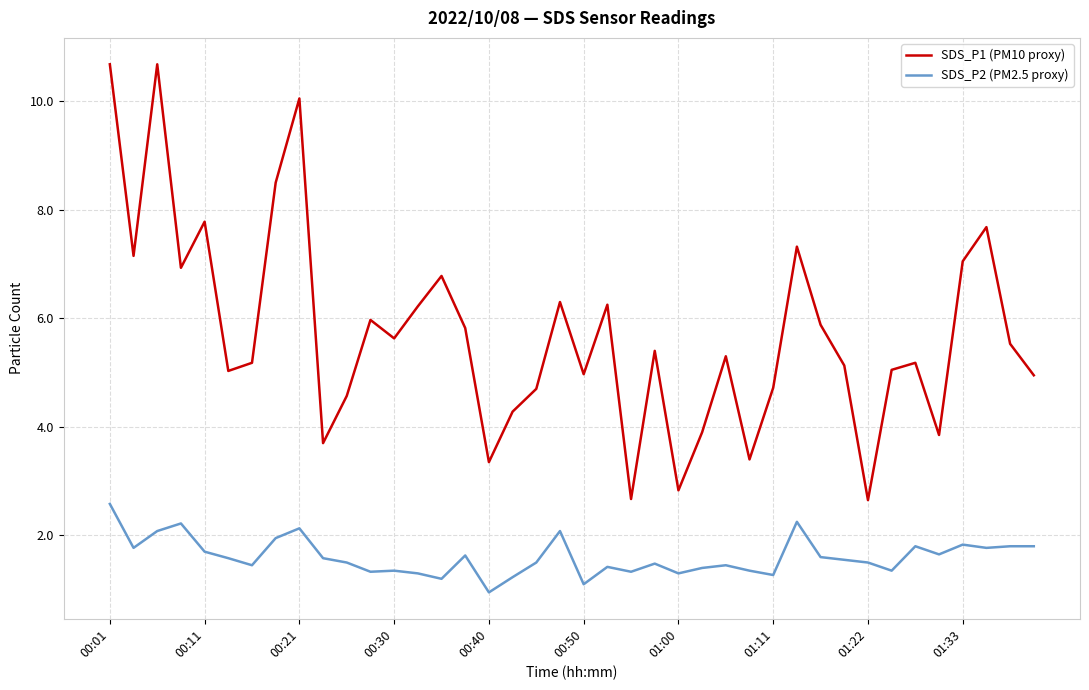

Which series has the largest range (max minus min)?

SDS_P1 (PM10 proxy)